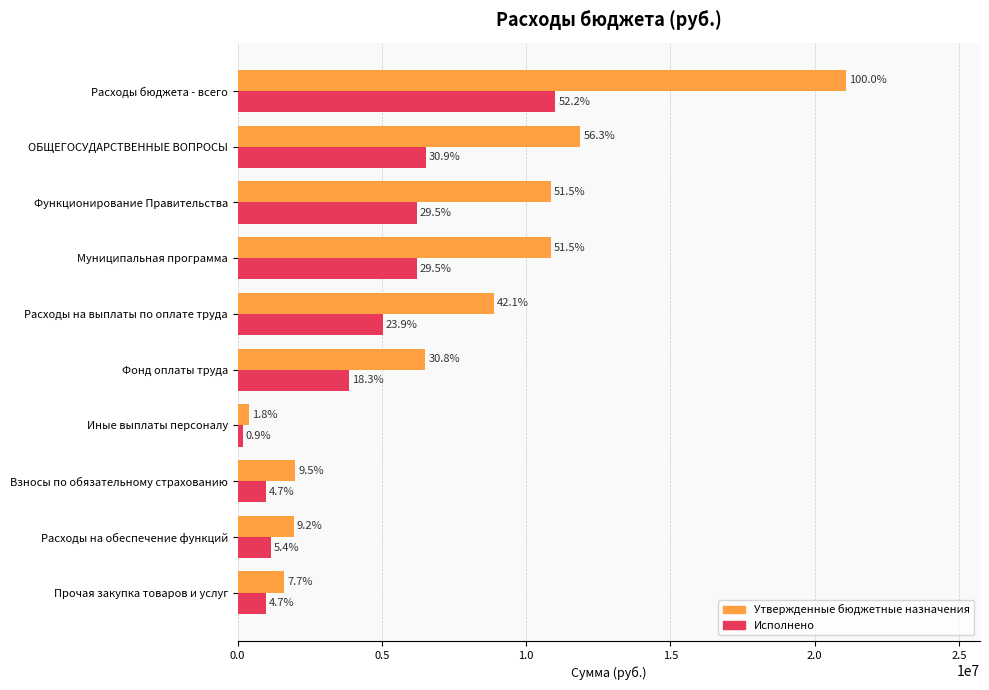

Which series has the largest total across all categories?

Утвержденные бюджетные назначения